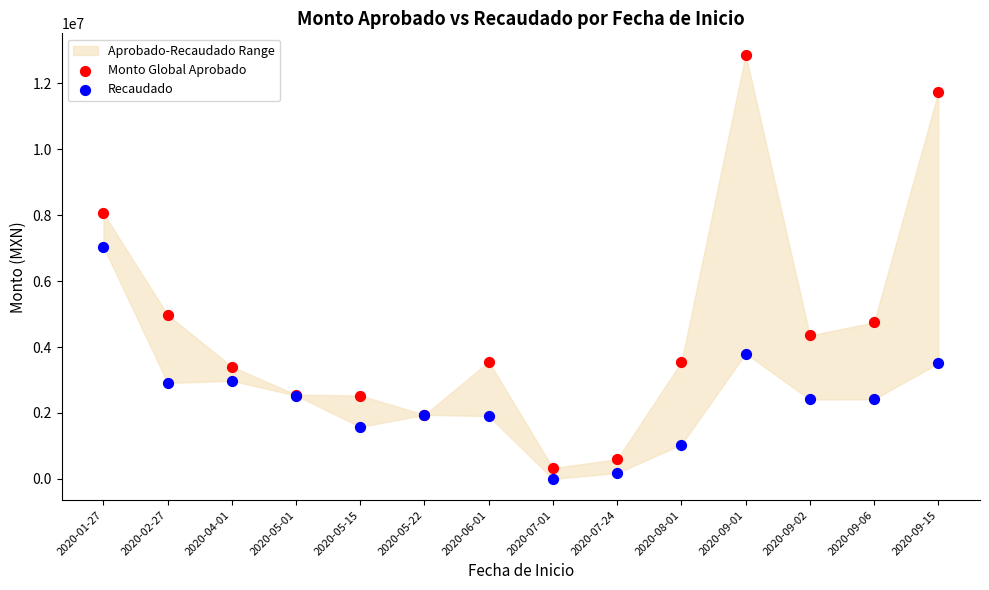

Which series reaches the minimum Y coordinate?

Recaudado